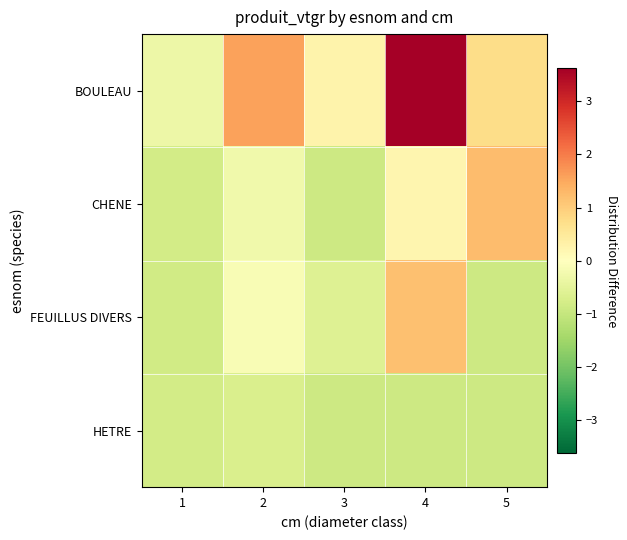

What is the total value across all series at 1?

-2.8